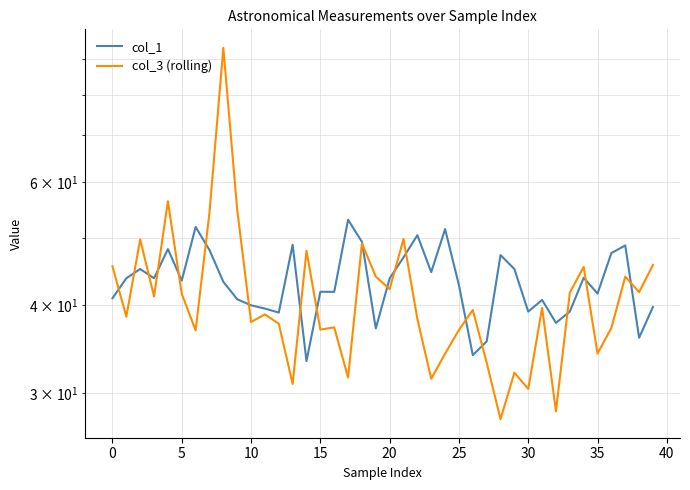

Which series has the largest total across all categories?

col_1